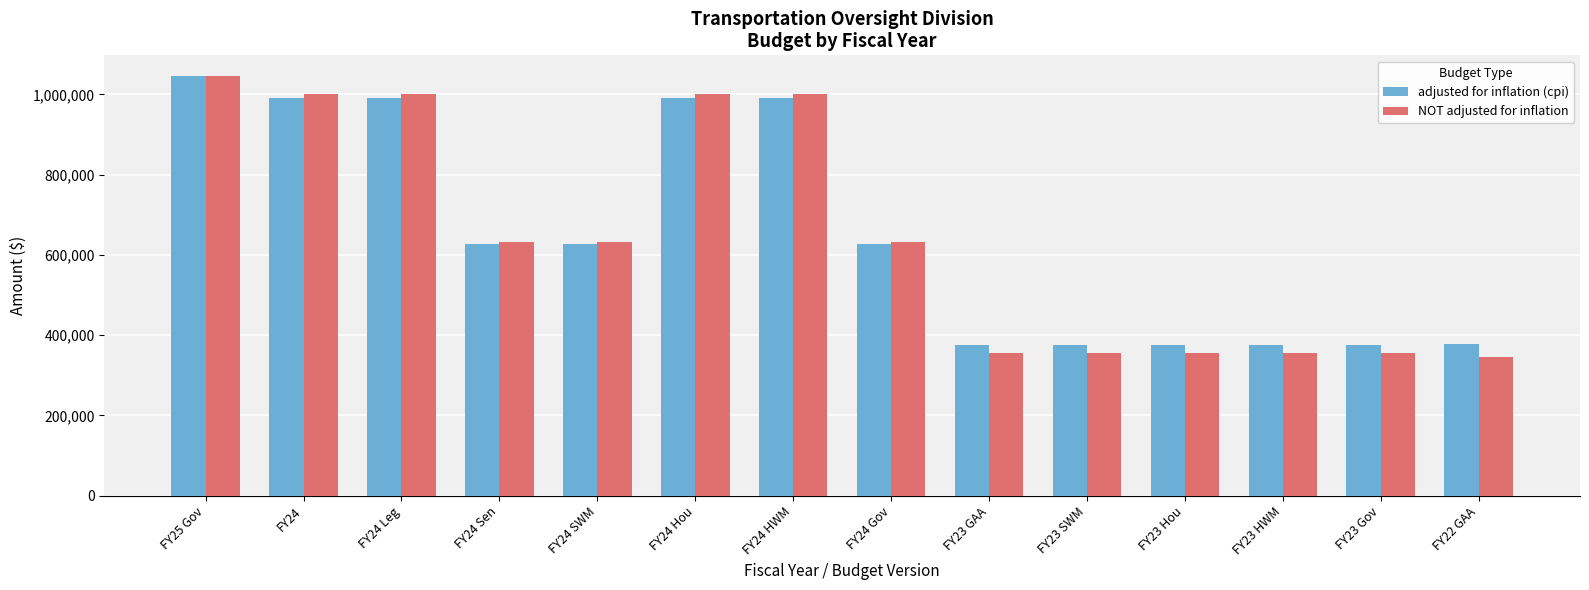

What is the lowest value of the adjusted for inflation (cpi) series?

375340